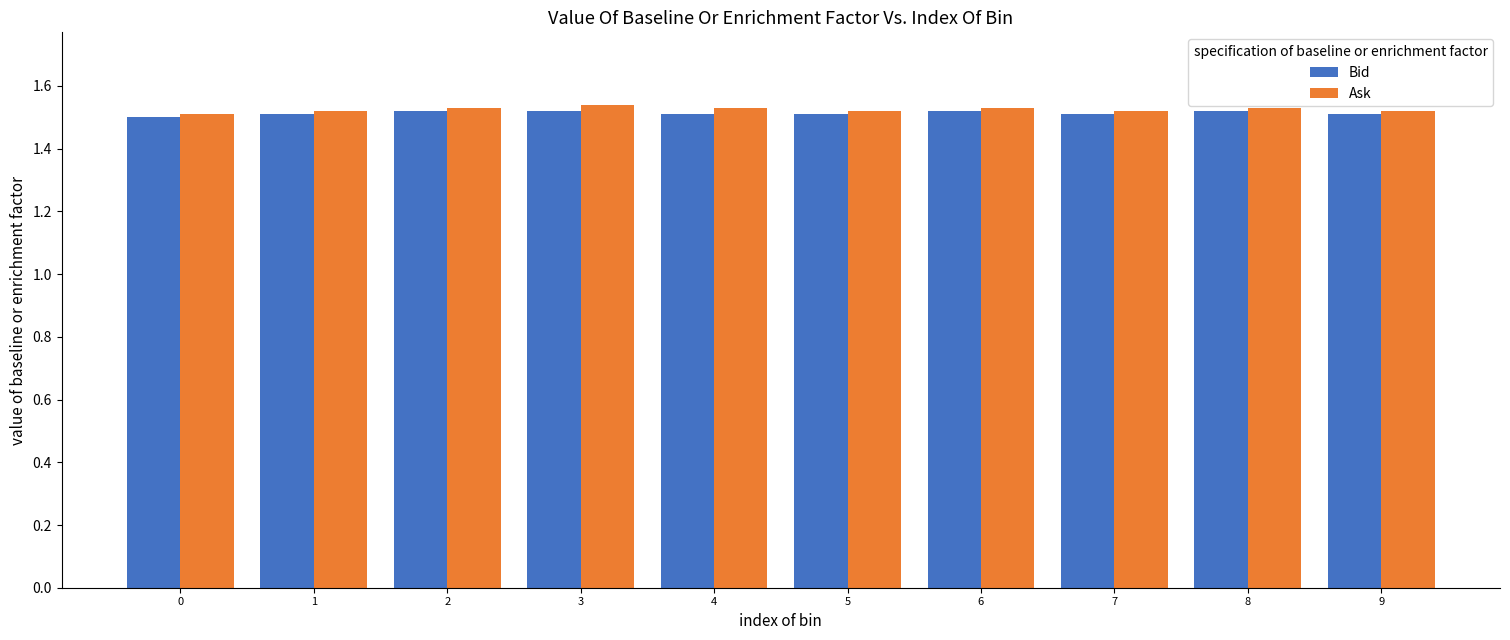

What is the sum of the Ask values at 3 and 7?

3.1